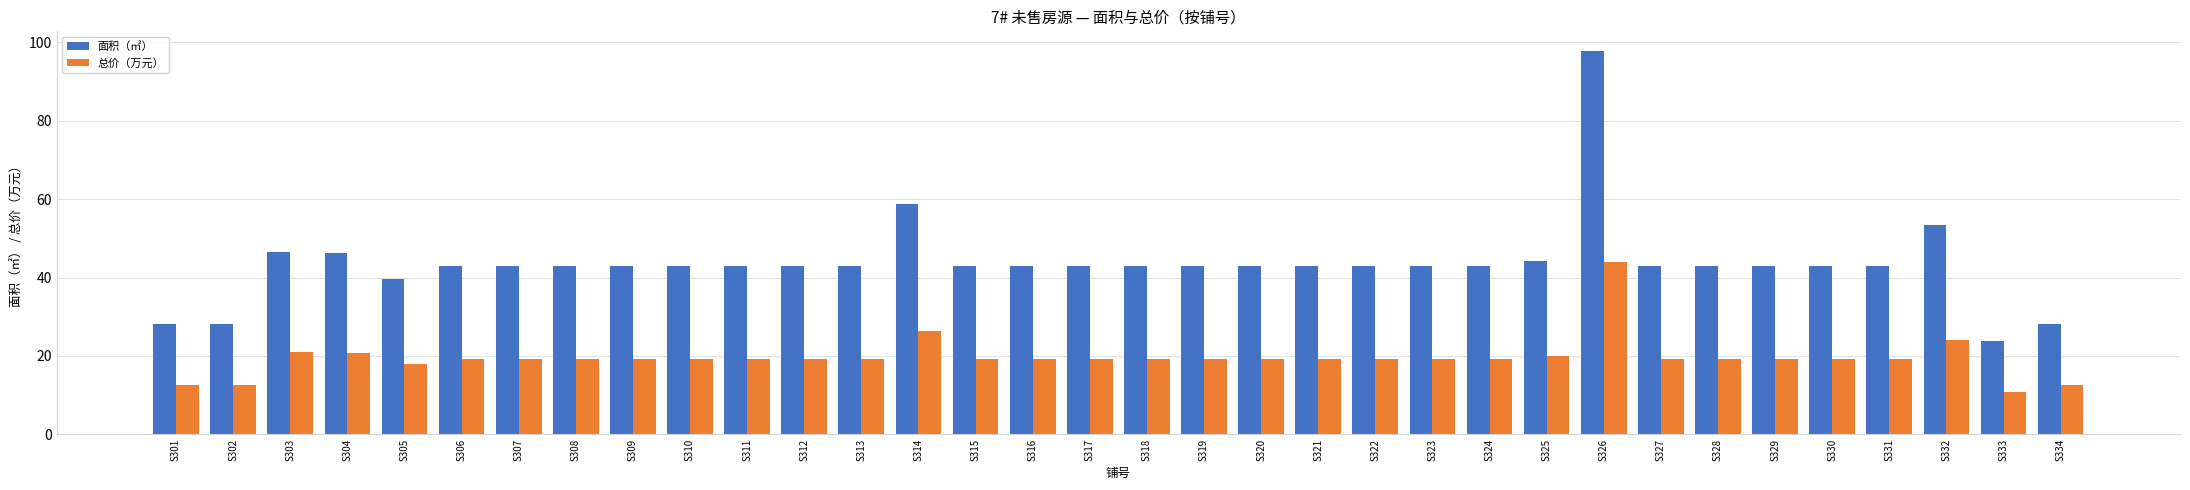

The 总价（万元） series shows 19.3 at S331. True or false?

True